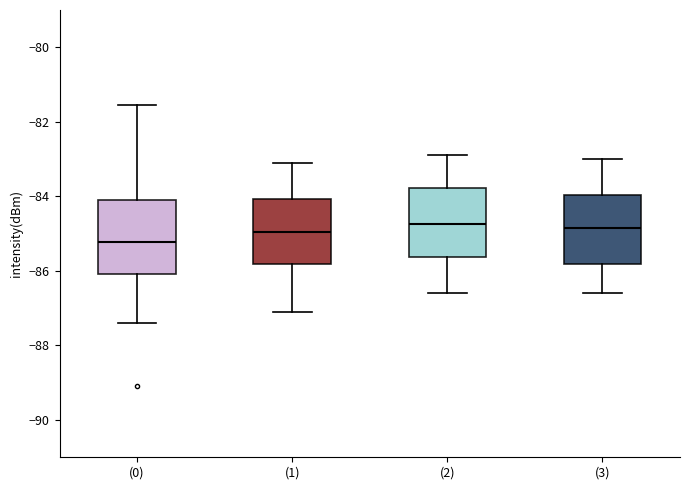

Reading left to right, transcribe this box plot: for each box, give where its median line is, the range the box spans, and where its two whiskers end, as read against the y-axis. The values are not printed on the chart, so give them approximately, as read against the axis.

(0): median -85.2, box -86.0 to -84.2, whiskers -87.4 to -81.6
(1): median -85.0, box -85.8 to -84.0, whiskers -87.0 to -83.0
(2): median -84.8, box -85.6 to -83.8, whiskers -86.6 to -82.8
(3): median -84.8, box -85.8 to -84.0, whiskers -86.6 to -83.0